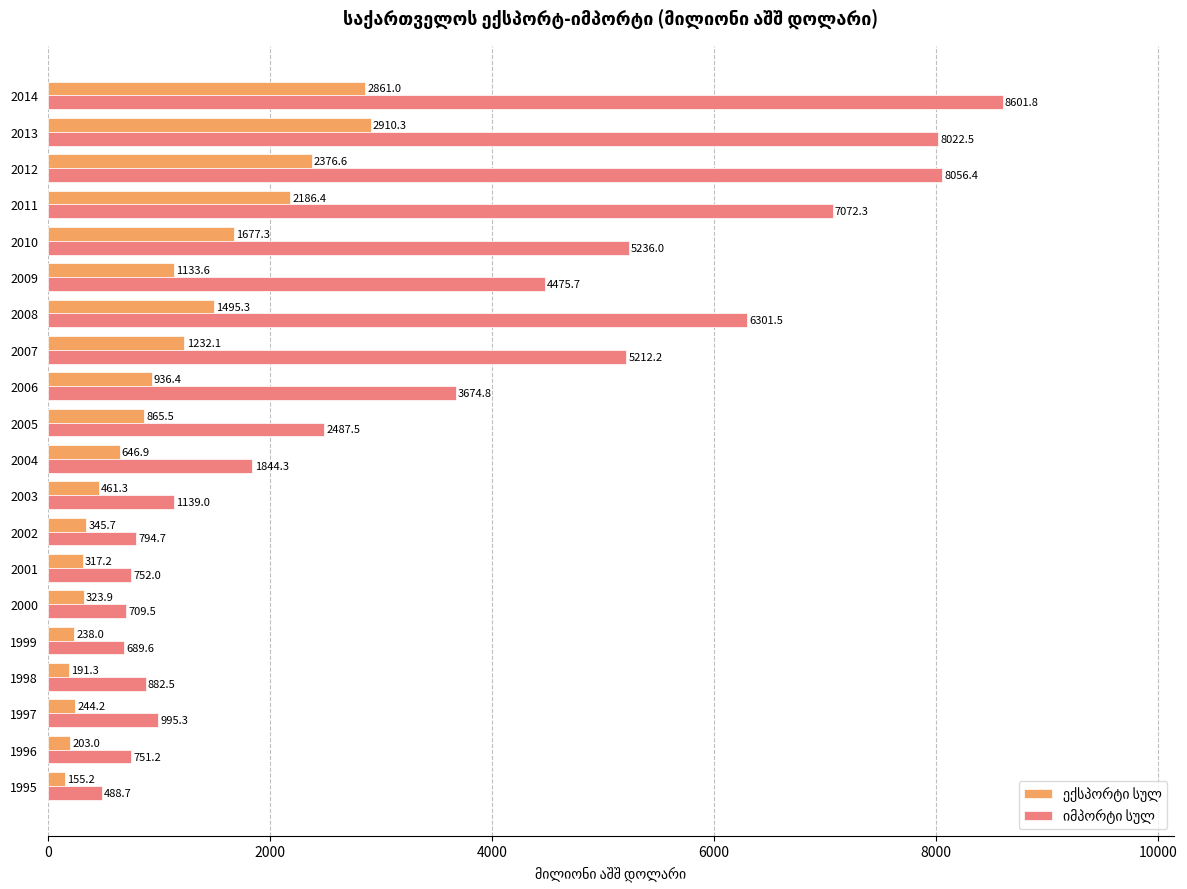

What is the difference between the highest and lowest values at 2003?

677.7